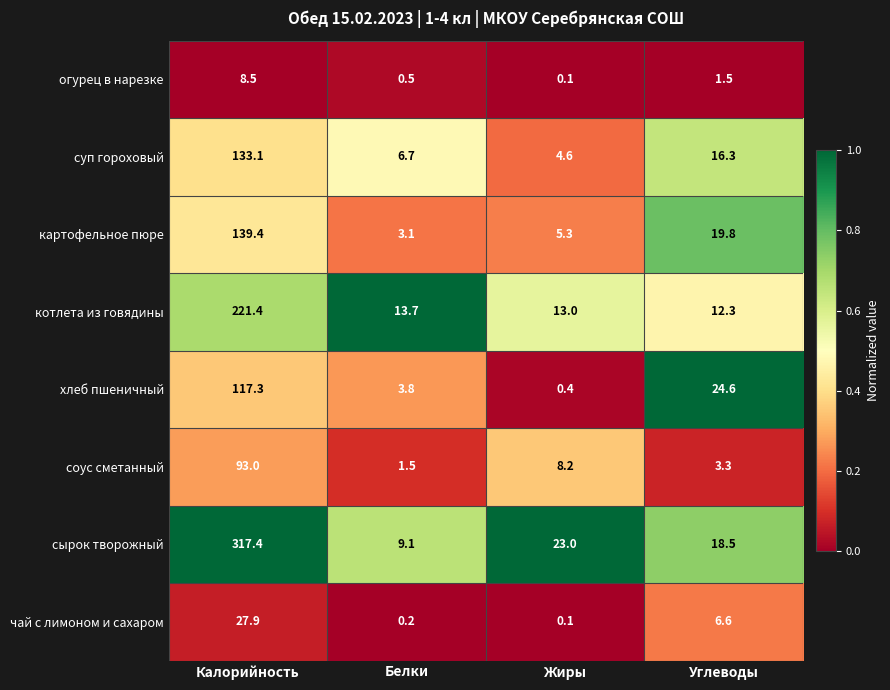

What is the average value of the суп гороховый series?

40.2